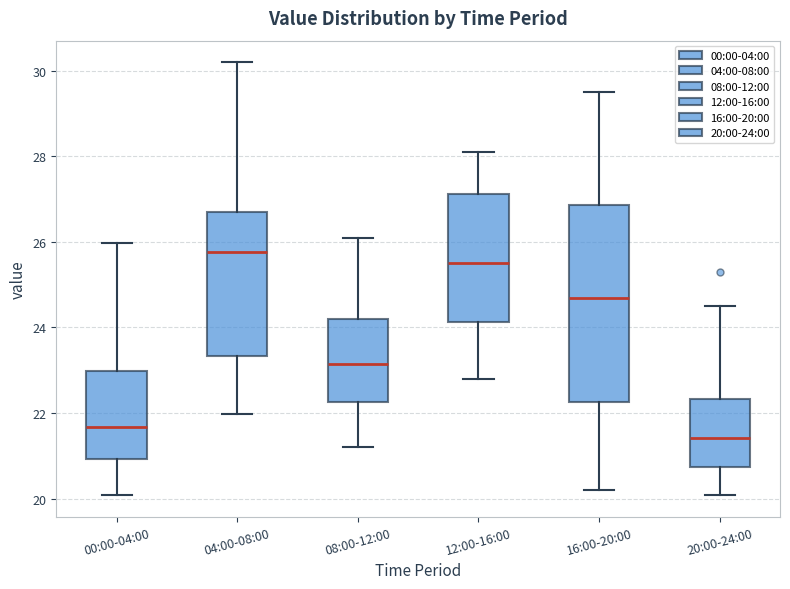

Which box has the highest median line?

04:00-08:00